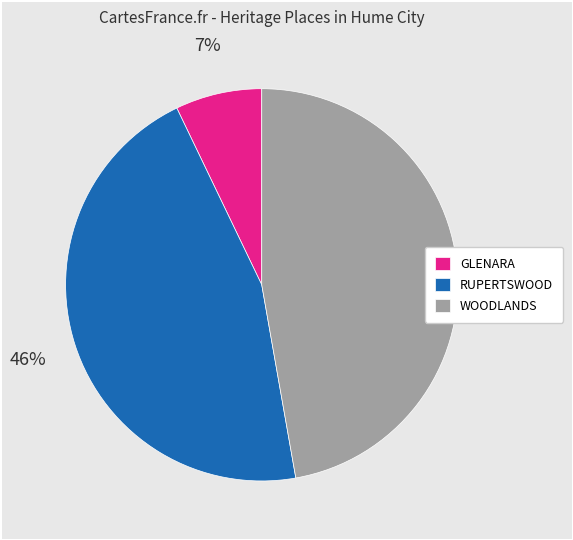

Is the sum of WOODLANDS and GLENARA greater than half?

Yes